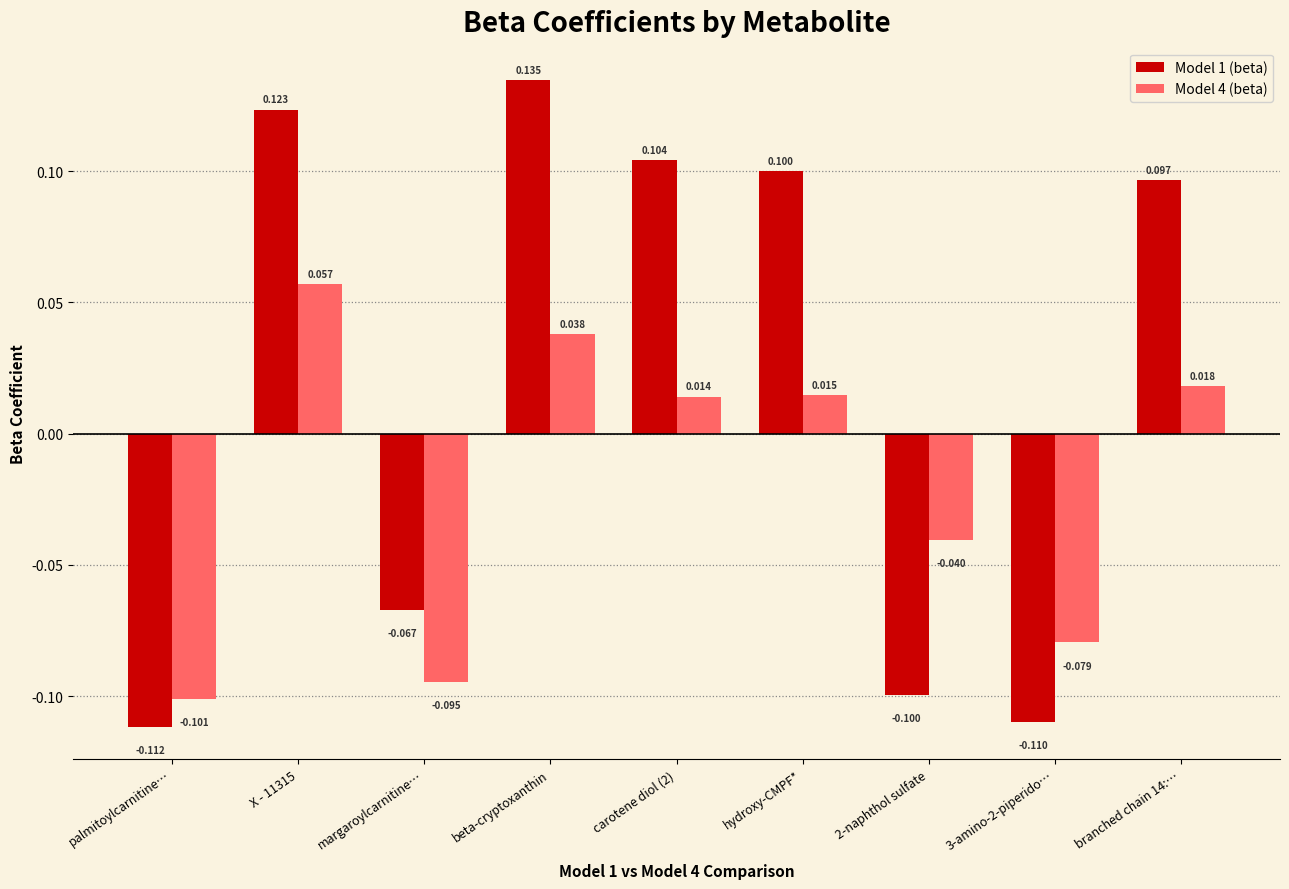

What is the difference between the Model 1 (beta) values at X - 11315 and 2-naphthol sulfate?

0.2